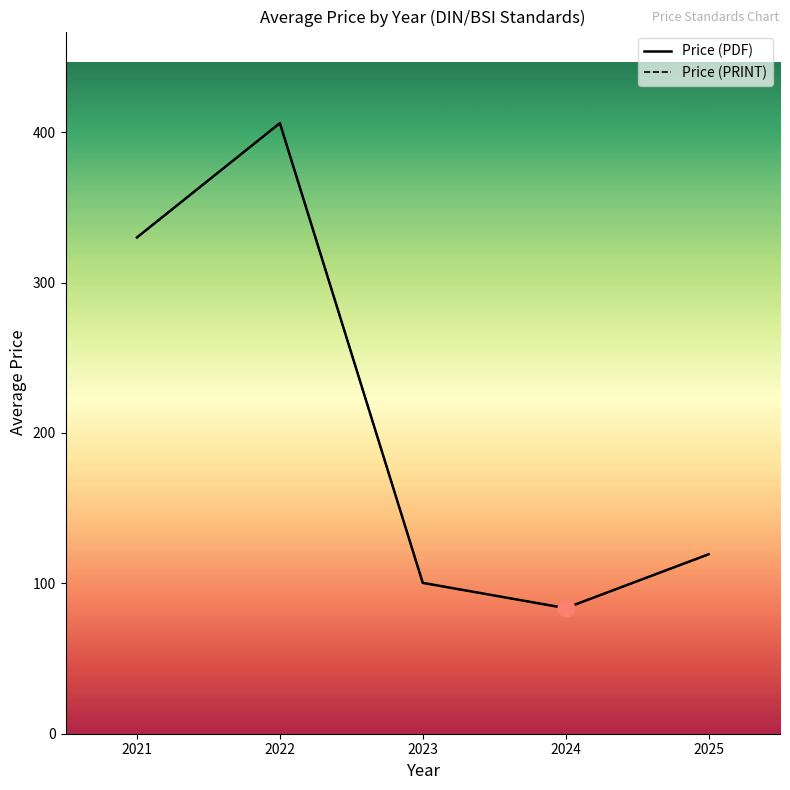

List the labels in order of Price (PRINT) value, largest first.

2022, 2021, 2025, 2023, 2024